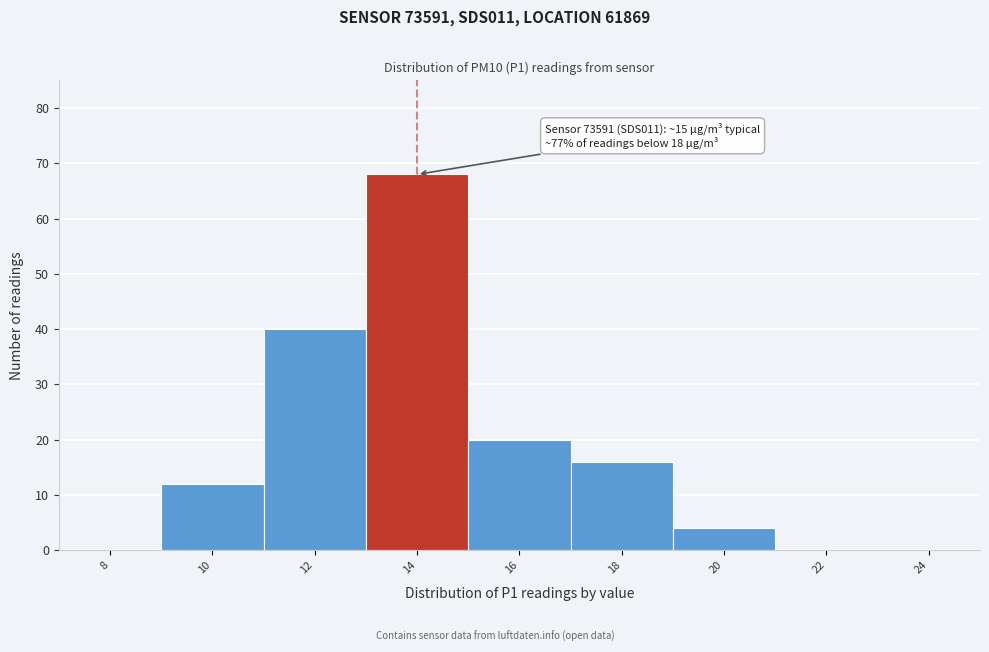

Reading left to right, extract all data points from this chart.

8=0	10=12	12=40	14=68	16=20	18=16	20=4	22=0	24=0